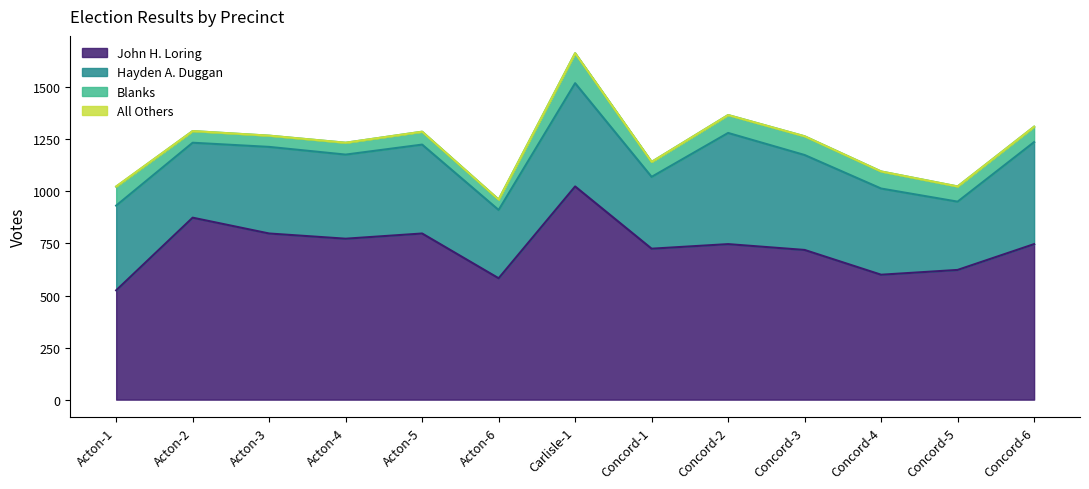

At which category is the sum across all series the highest?

Carlisle-1